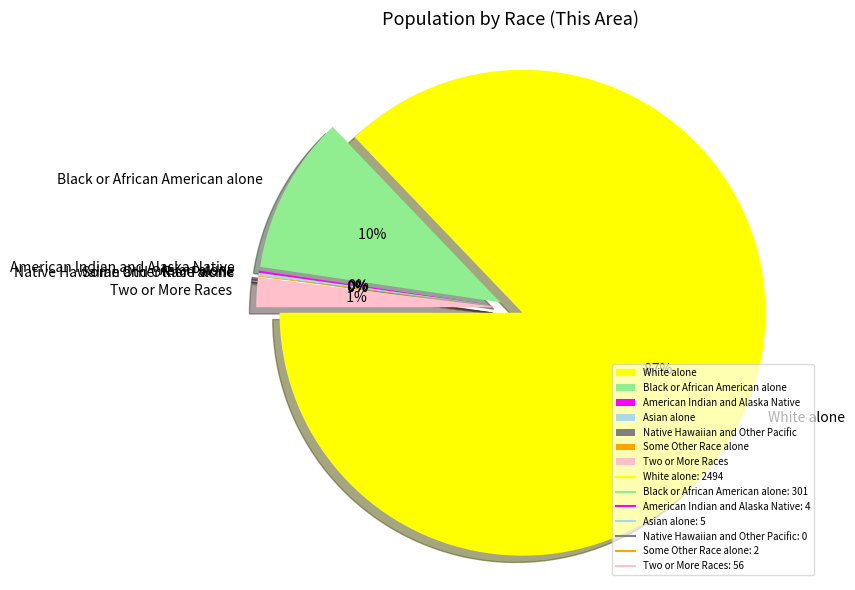

Between American Indian and Alaska Native and Asian alone, which is larger?

Asian alone